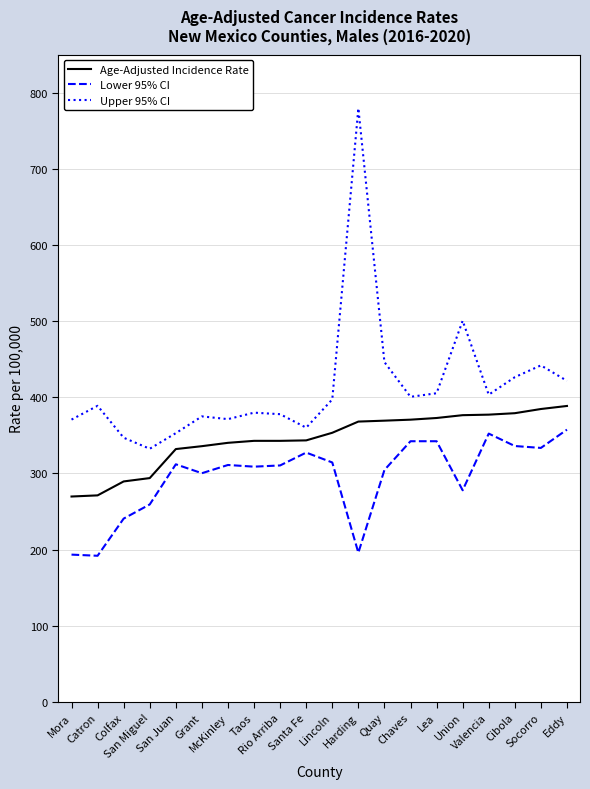

What is the difference between the maximum and minimum values in the Lower 95% CI series?

165.6